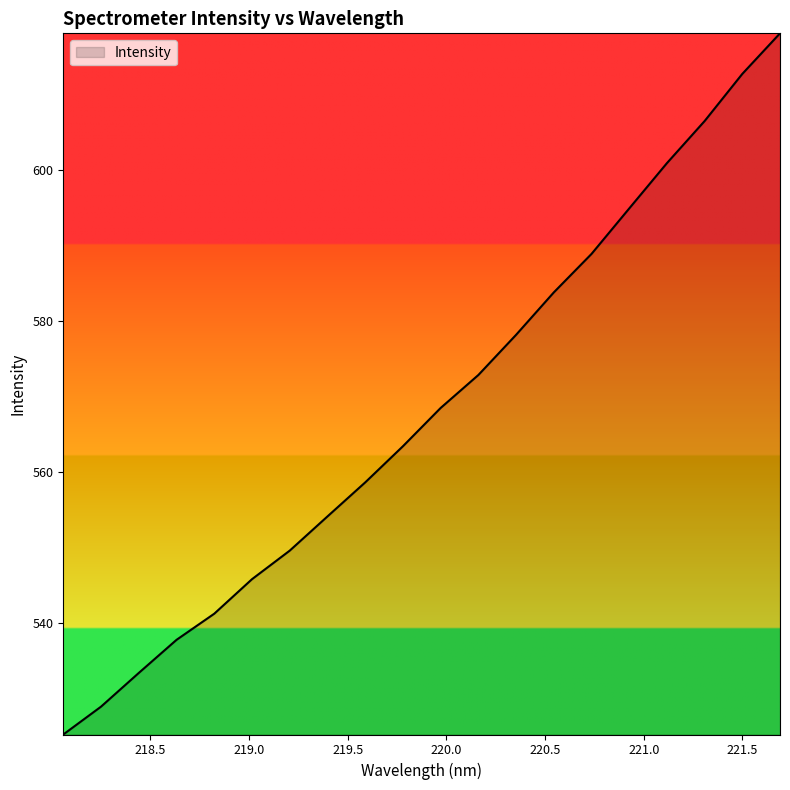

What is the smallest value displayed?

525.3